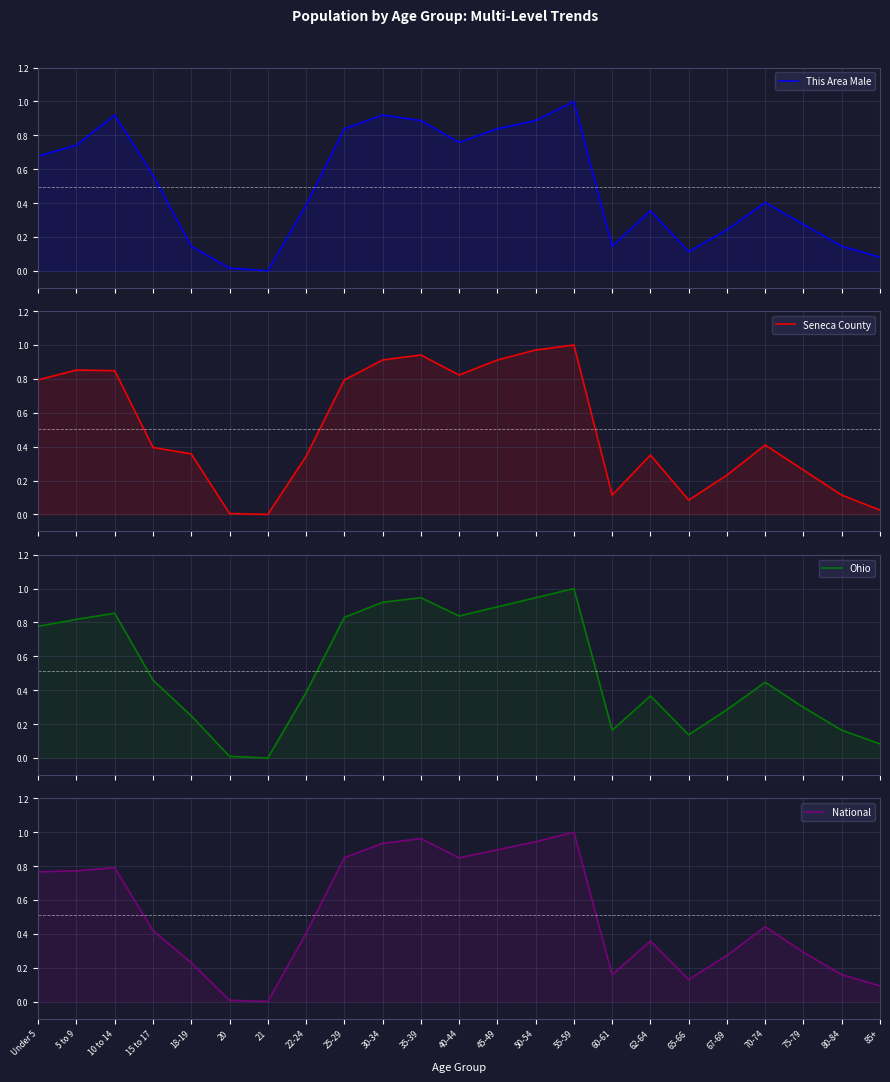

Is the value of Ohio at 25-29 greater than the value of Seneca County at 60-61?

Yes